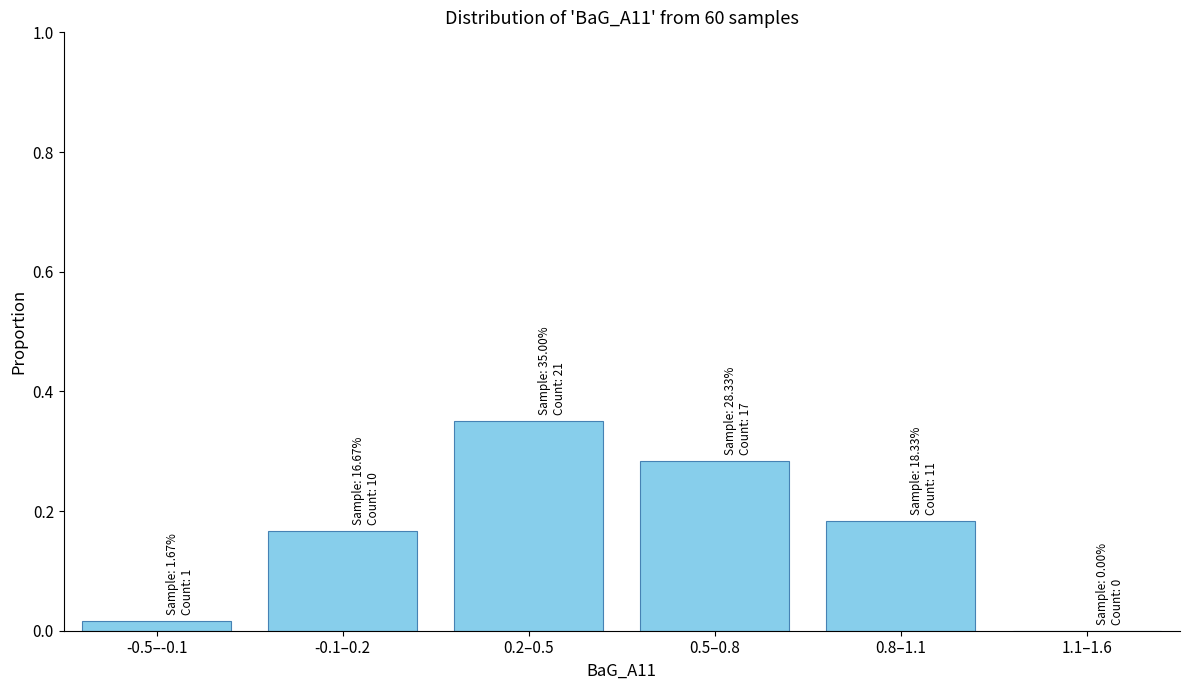

What is the sum of all values?

1.0